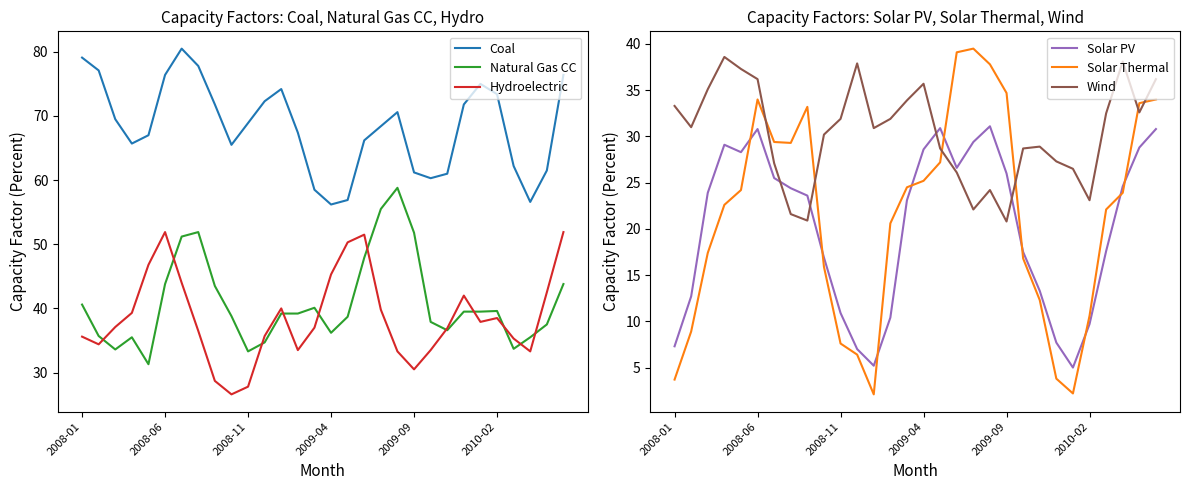

Which series ends up on top after the final intersection of Wind and Hydroelectric?

Hydroelectric